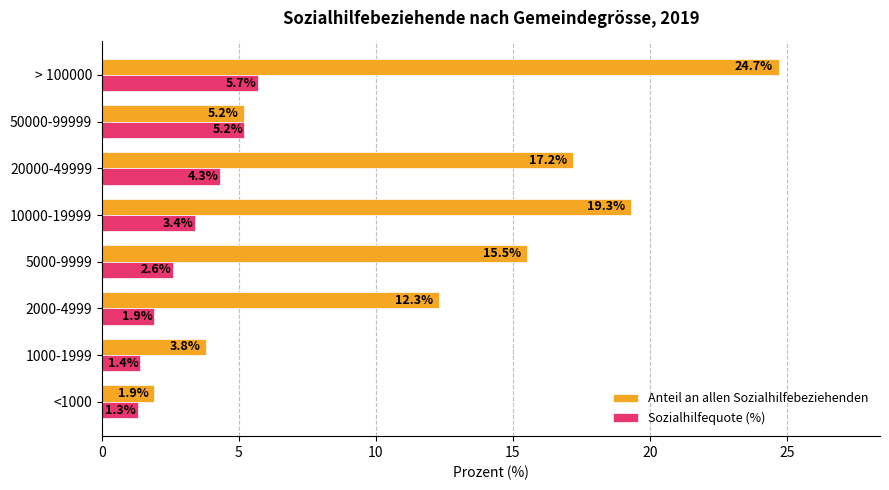

True or false: Sozialhilfequote (%) has a value of 1.0 at 5000-9999.

False